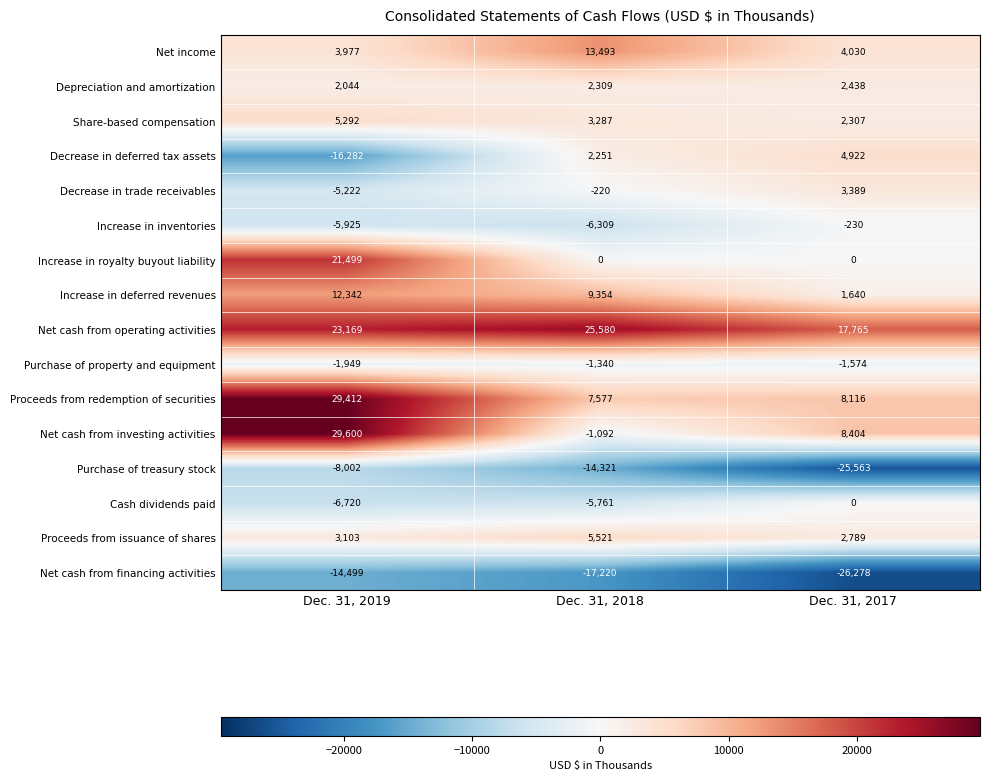

At which category is the sum across all series the highest?

Dec. 31, 2019